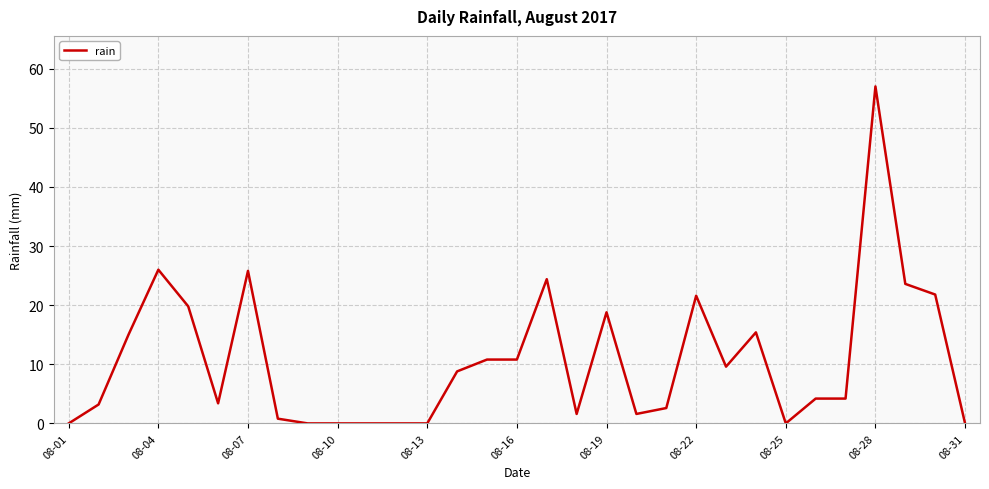

What is the difference between the maximum and minimum values?

57.0